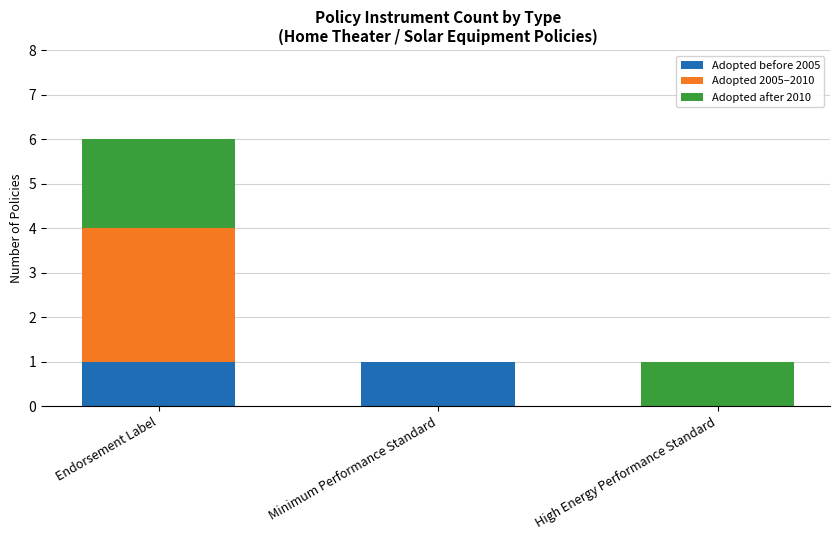

Is it true that Adopted before 2005 equals 1 at Endorsement Label?

True